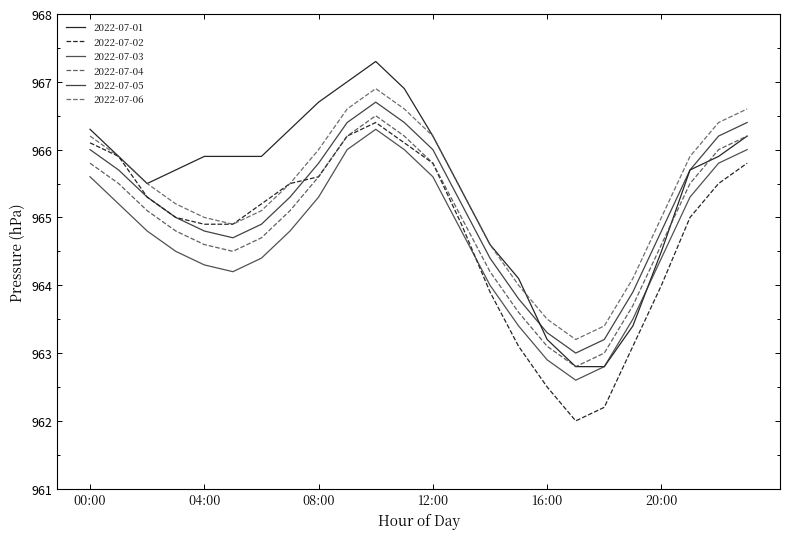

Where does the 2022-07-02 series first go above 965?

00:00